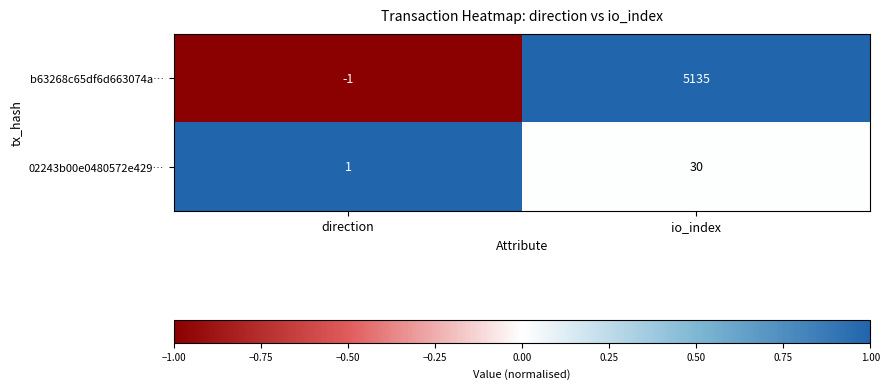

What is the sum of all 02243b00e0480572e429… values?

31